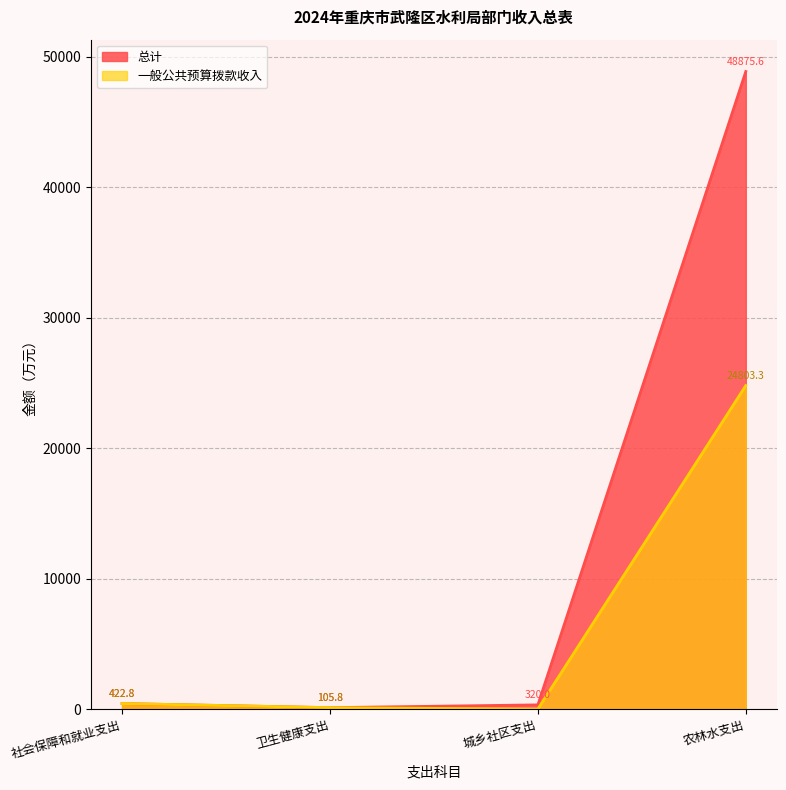

Reading left to right, list all the values displayed in this chart.

总计: 422.8	105.8	320.0	48875.6
一般公共预算拨款收入: 422.8	105.8	0.0	24803.3